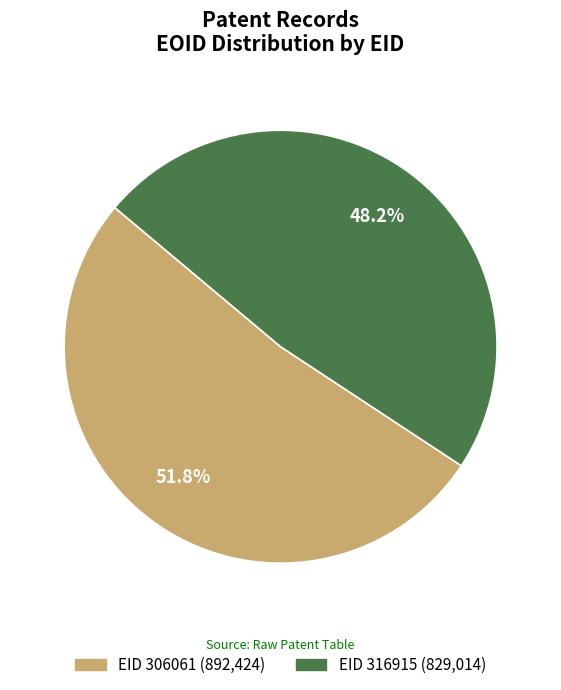

What percentage is the EID 306061 slice, to the nearest percent?

52%